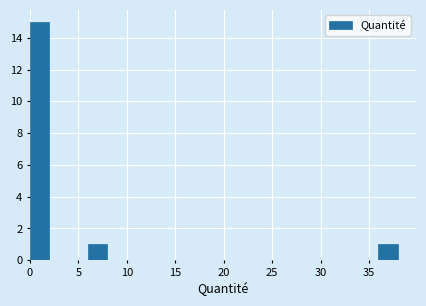

Read against the x-axis, roughly where is the centre of the tallest bar?

1.0